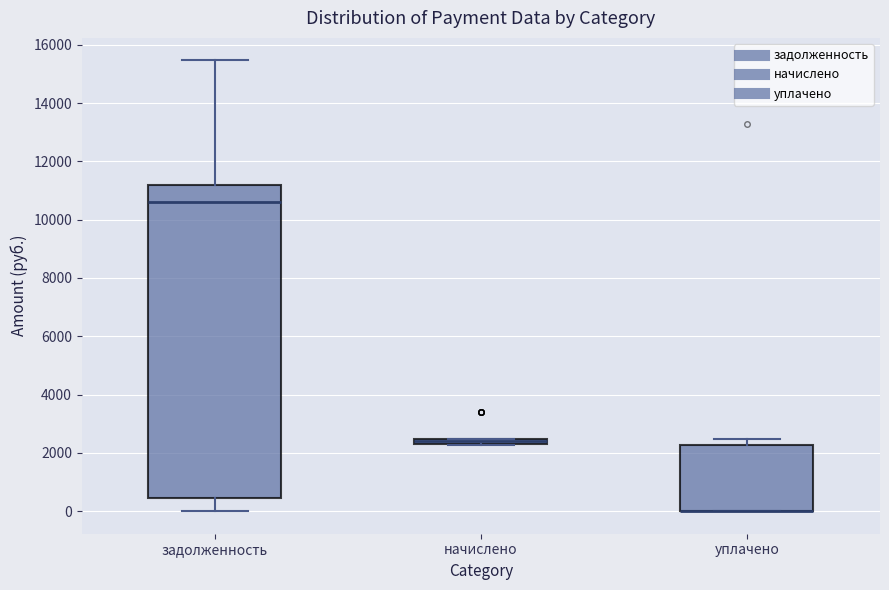

Where is the upper edge of the box for начислено on the y-axis? The values are not printed on the chart, so give them approximately, as read against the axis.

2400